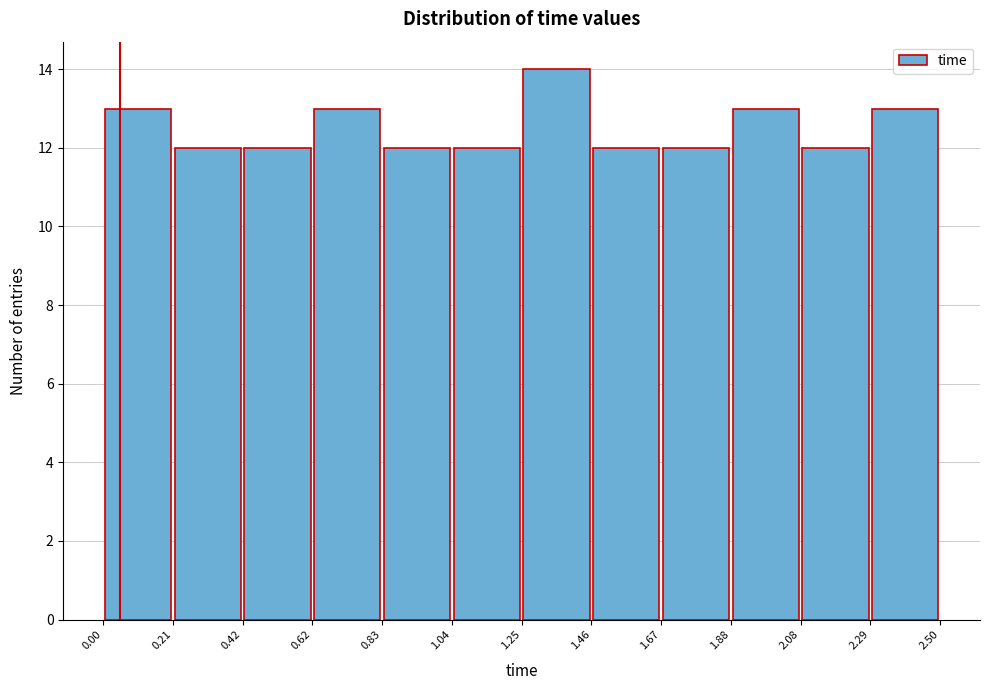

Reading left to right, list every bar in this chart as the range it spans on the x-axis followed by its height. The values are not printed on the chart, so give them approximately, as read against the axis.

0.00 to 0.21: 13
0.21 to 0.42: 12
0.42 to 0.62: 12
0.62 to 0.83: 13
0.83 to 1.04: 12
1.04 to 1.25: 12
1.25 to 1.46: 14
1.46 to 1.67: 12
1.67 to 1.88: 12
1.88 to 2.08: 13
2.08 to 2.29: 12
2.29 to 2.50: 13